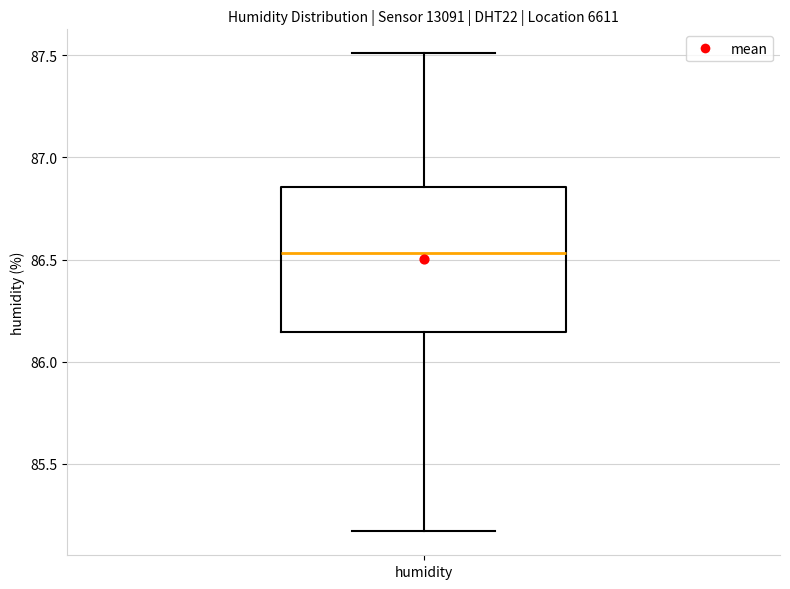

Transcribe this box plot: give where the median line is, the range the box spans, and where the two whiskers end, as read against the y-axis. The values are not printed on the chart, so give them approximately, as read against the axis.

median 86.55, box 86.15 to 86.85, whiskers 85.15 to 87.50